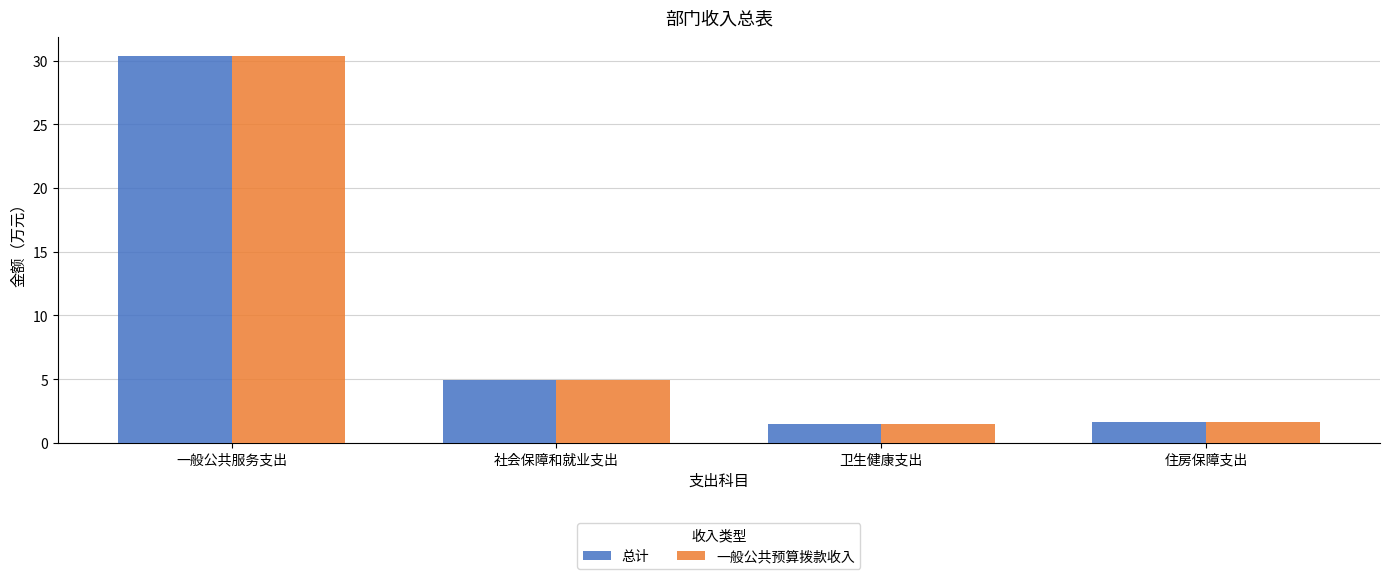

True or false: 一般公共预算拨款收入 has a value of 46.2 at 一般公共服务支出.

False